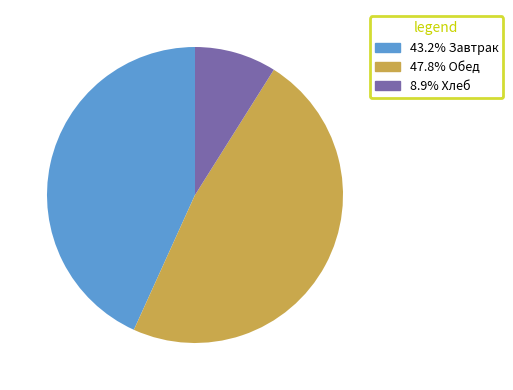

Is there a majority slice in this chart?

No